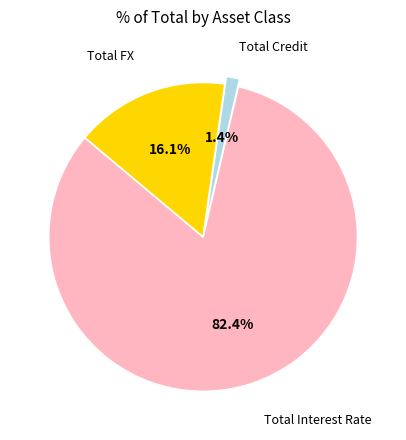

Approximately how many times larger is the value at Total Credit compared to Total FX?

0.1